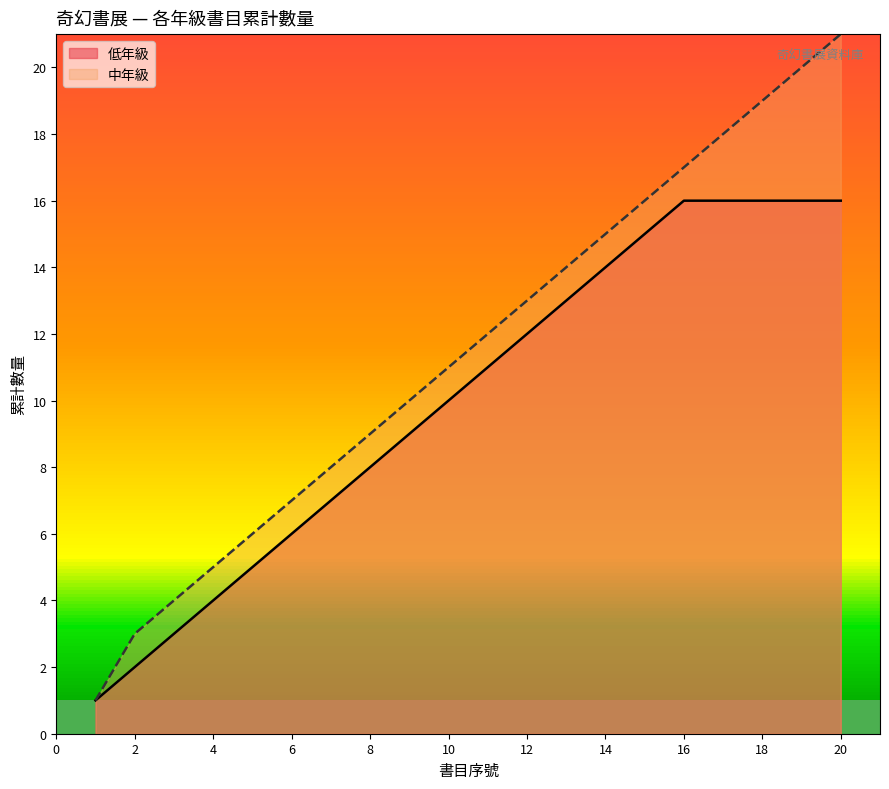

Rank the series at 10 from lowest to highest value.

低年級, 中年級